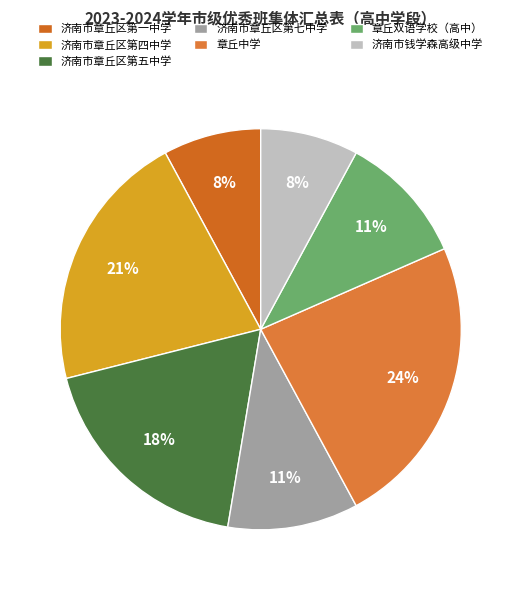

Is the sum of 济南市章丘区第一中学 and 济南市钱学森高级中学 greater than half?

No